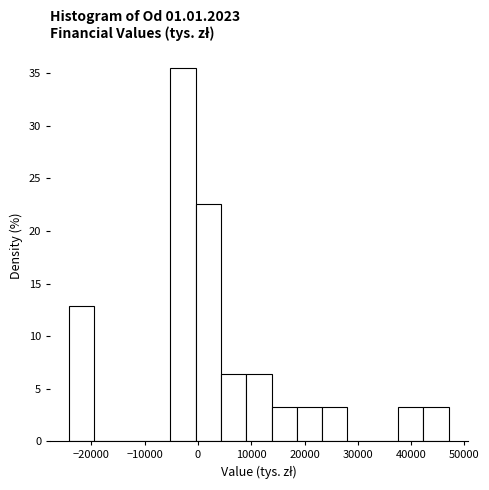

Reading left to right, transcribe this chart: for each bar, give the range it covers on the x-axis and its height. Neither the bar edges nor the heights are printed on the chart, so give them approximately, as read against the axes.

-24000 to -19000: 13.0
-19000 to -15000: 0
-15000 to -10000: 0
-10000 to -5000: 0
-5000 to 0: 35.5
0 to 4000: 22.5
4000 to 9000: 6.5
9000 to 14000: 6.5
14000 to 19000: 3.0
19000 to 23000: 3.0
23000 to 28000: 3.0
28000 to 33000: 0
33000 to 38000: 0
38000 to 42000: 3.0
42000 to 47000: 3.0